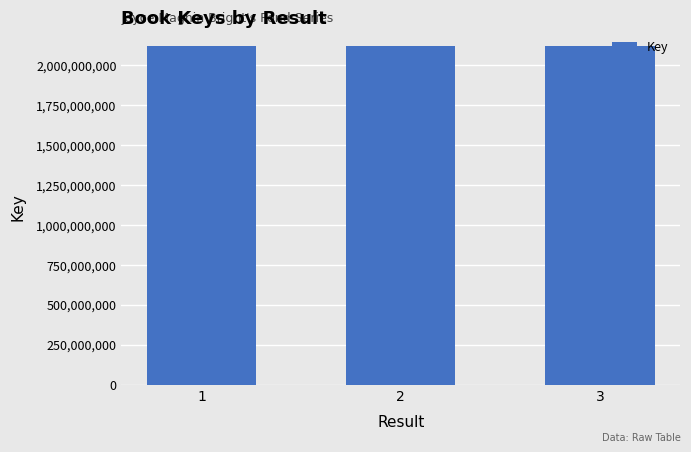

What is the difference between the values at 1 and 3?

3666